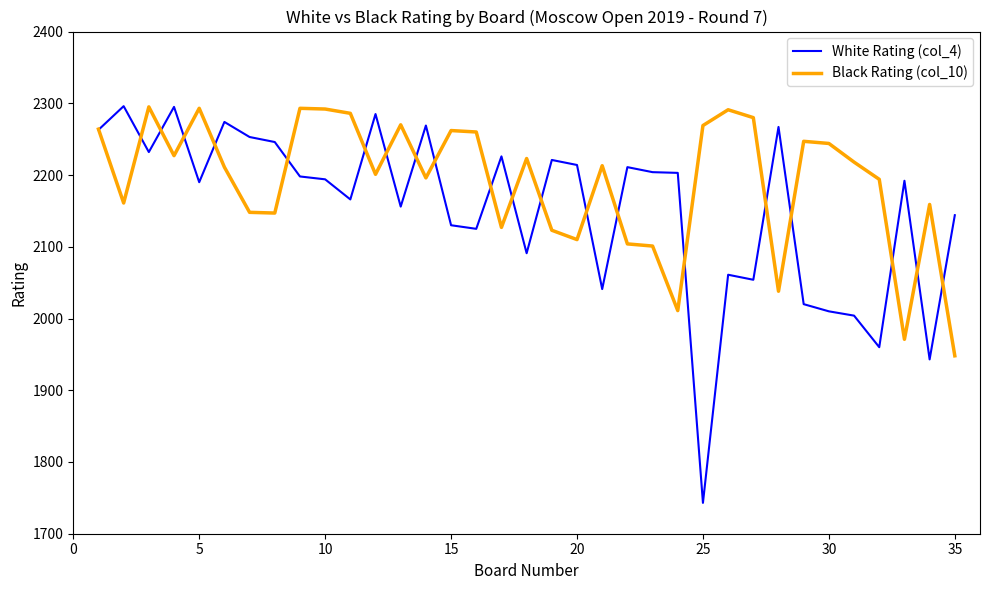

Which series has the largest range (max minus min)?

White Rating (col_4)